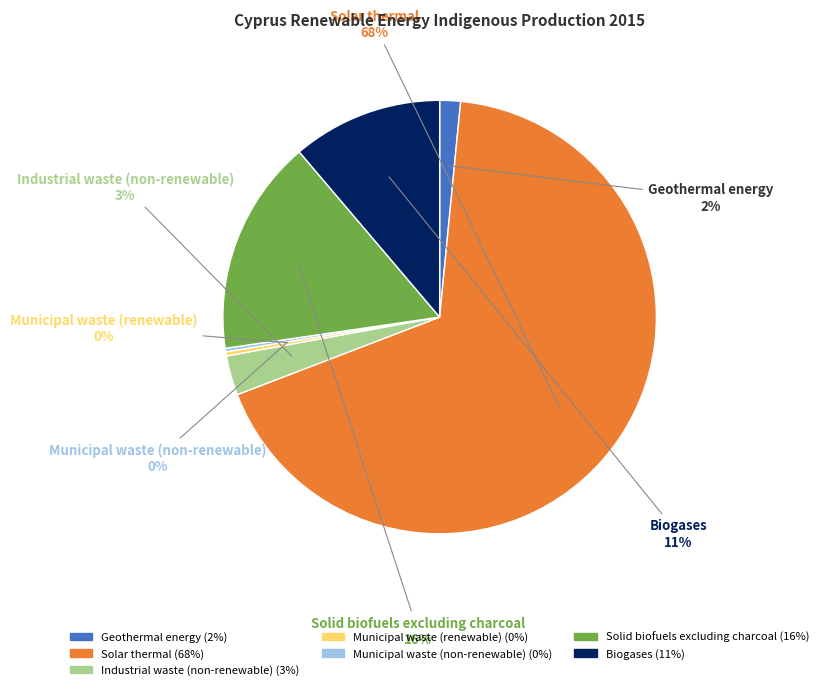

True or false: Solid biofuels excluding charcoal accounts for 22% of the total.

False